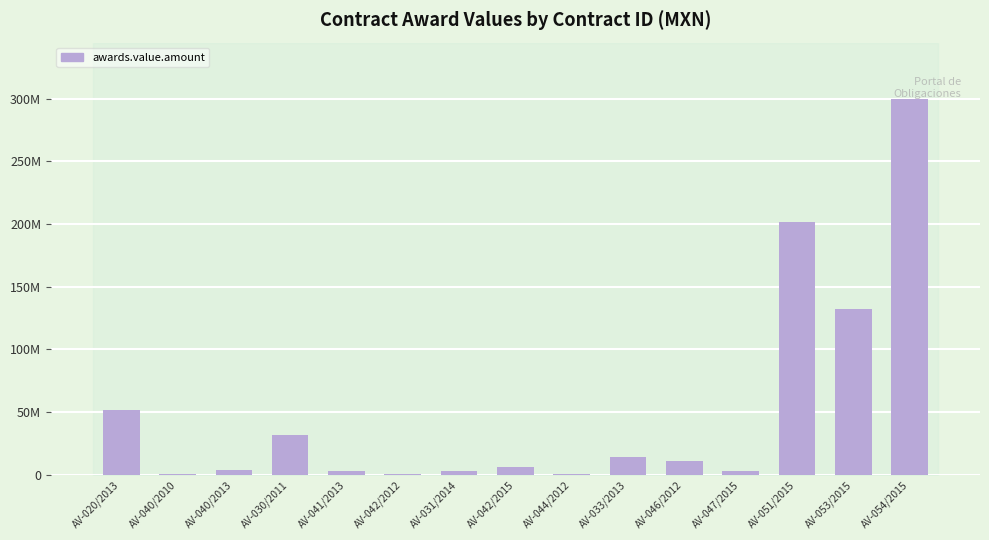

What is the label of the 2nd bar from the right?

AV-053/2015